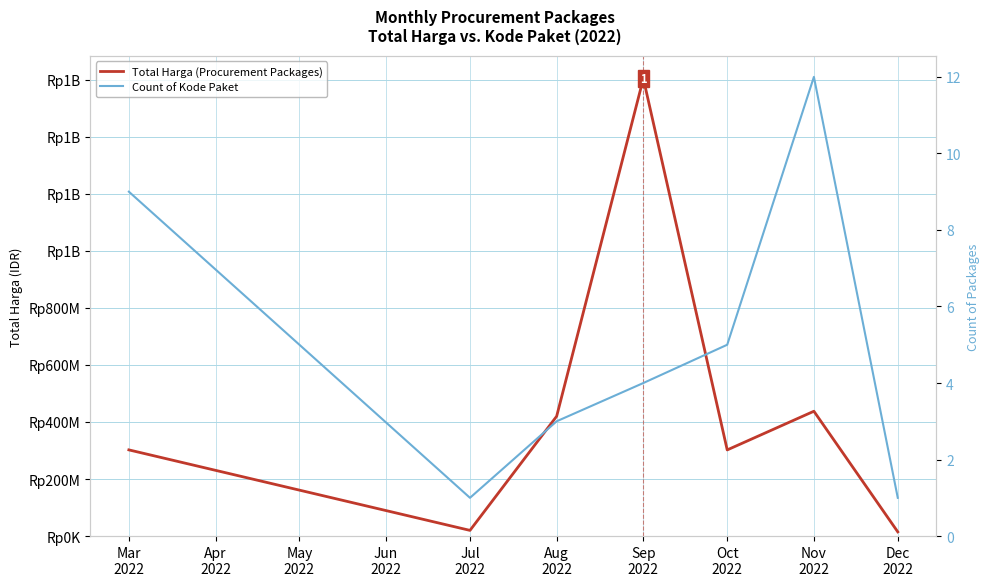

Is it true that Count of Kode Paket equals 8 at Oct 2022?

False